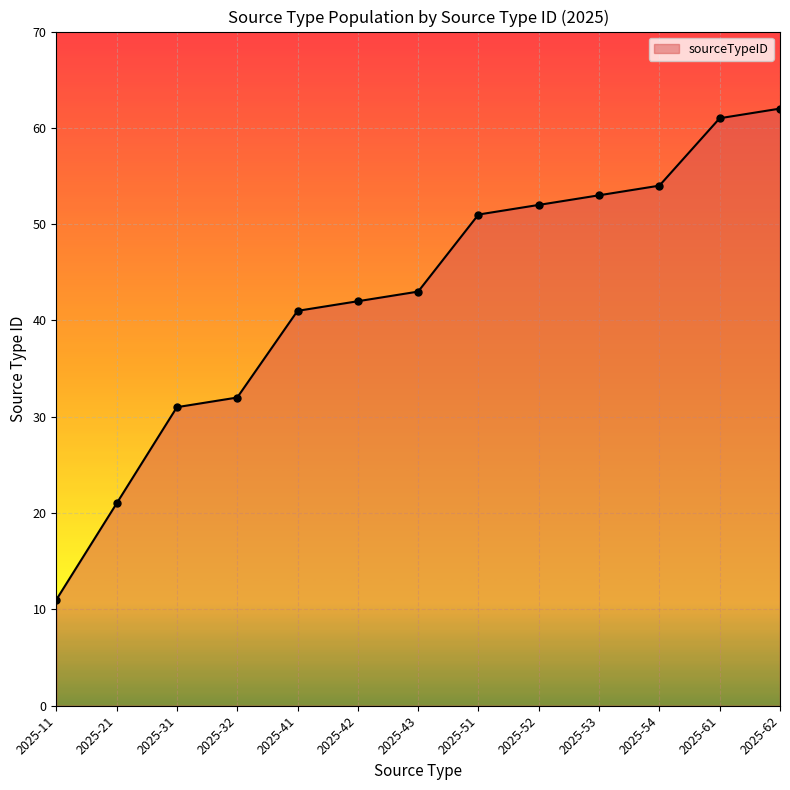

True or false: there are more than 0 points higher than both neighbors.

False